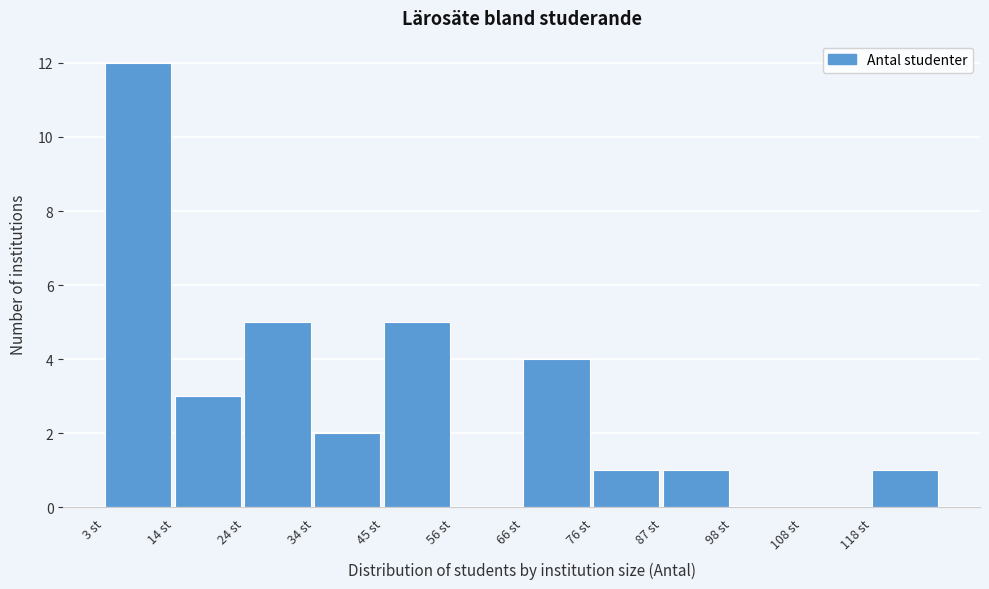

Reading left to right, transcribe this chart: for each bar, give the range it covers on the x-axis and its height. Neither the bar edges nor the heights are printed on the chart, so give them approximately, as read against the axes.

3.0 to 13.5: 12
13.5 to 24.0: 3
24.0 to 34.5: 5
34.5 to 45.0: 2
45.0 to 55.5: 5
55.5 to 66.0: 0
66.0 to 76.5: 4
76.5 to 87.0: 1
87.0 to 97.5: 1
97.5 to 108.0: 0
108.0 to 118.5: 0
118.5 to 129.0: 1